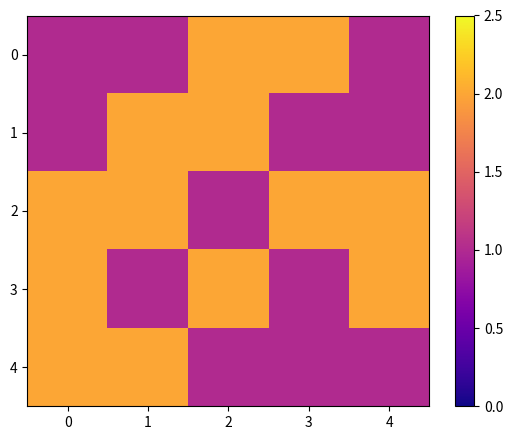

Rank the series by their maximum value, from lowest to highest.

0, 1, 2, 3, 4